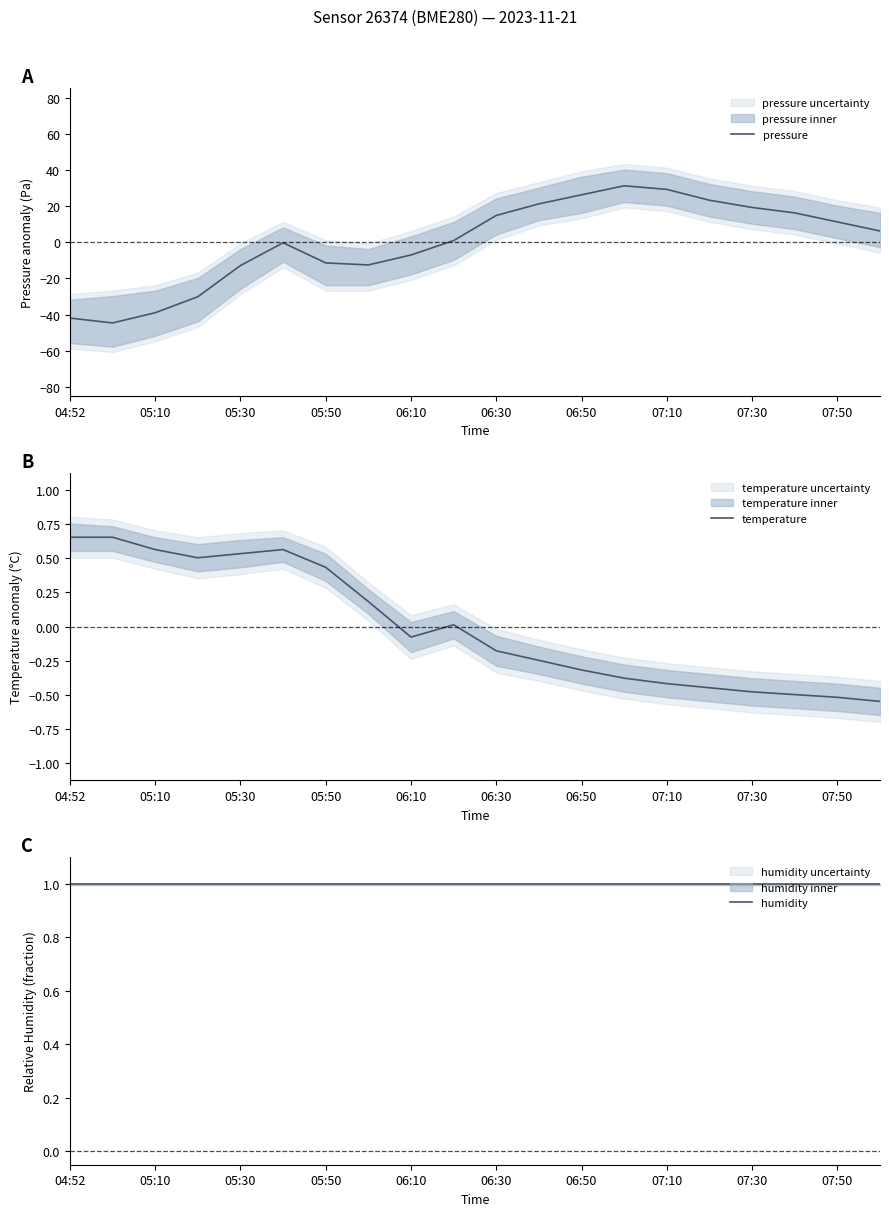

True or false: pressure has a value of -7.0 at 06:10.

True